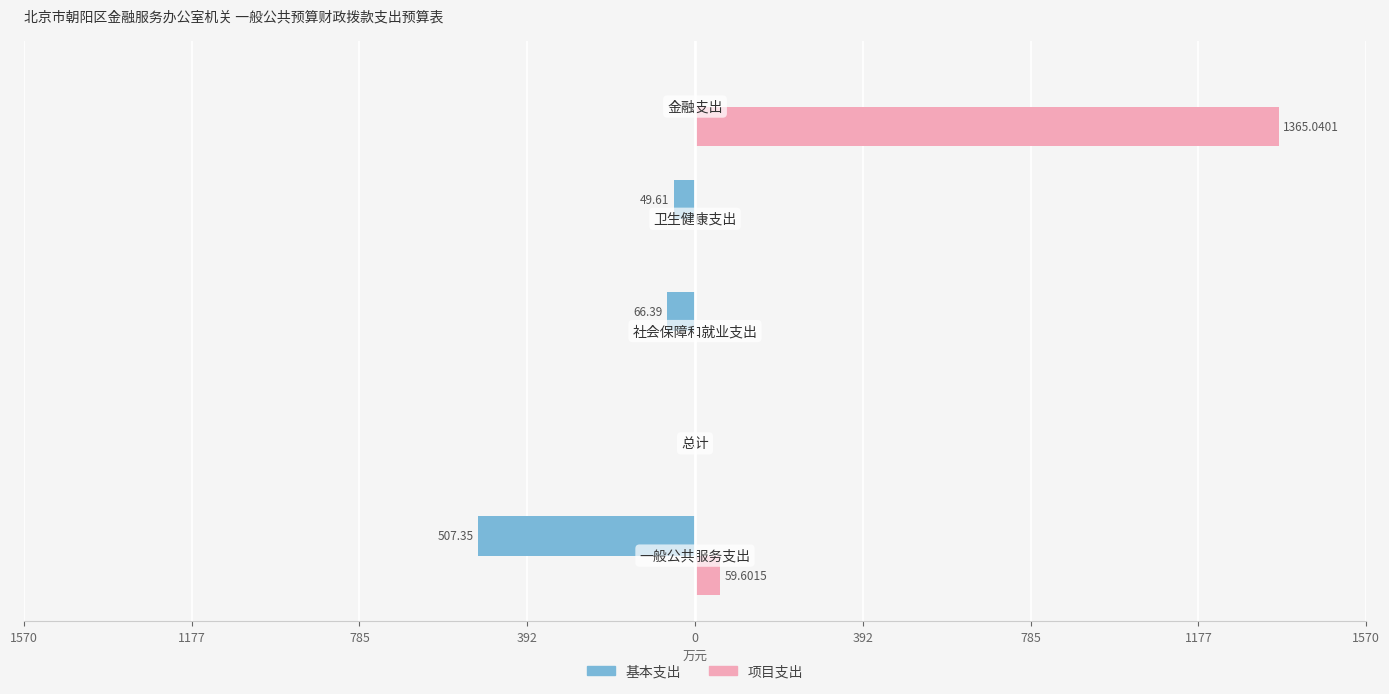

Reading left to right, transcribe all the data shown in this chart.

基本支出: -507.4	0.0	-66.4	-49.6	0.0
项目支出: 59.6	0.0	0.0	0.0	1365.0